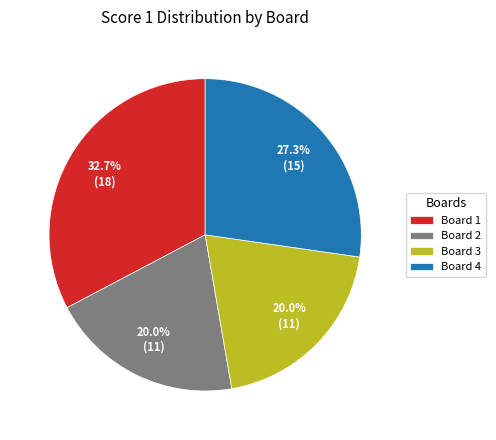

How much of the chart is everything except Board 3?

80.0%